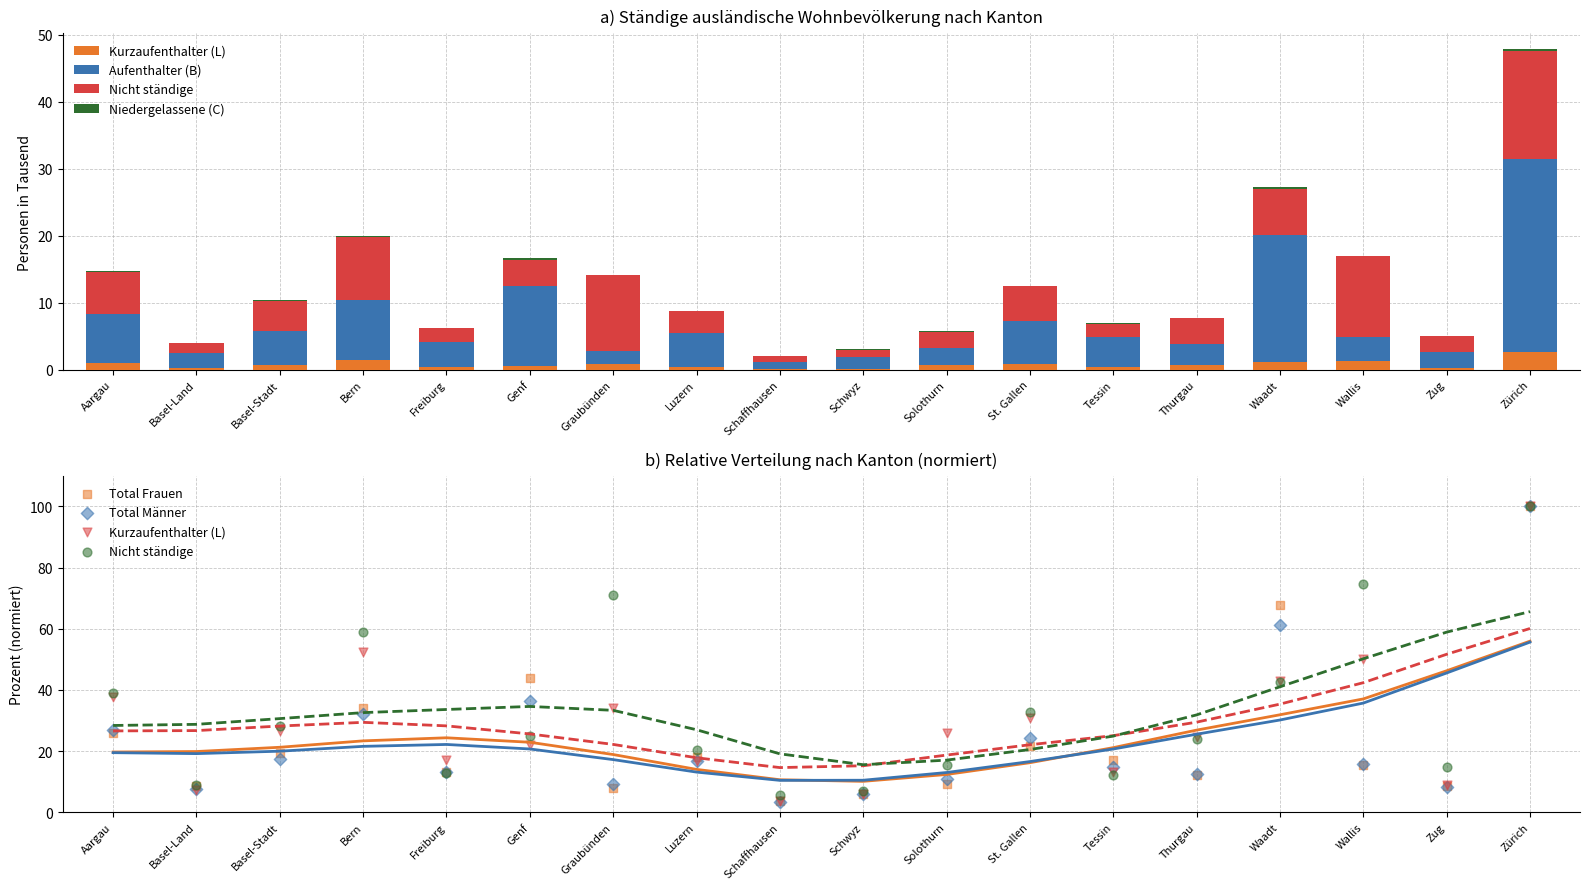

At how many categories does at least one series exceed 95?

1